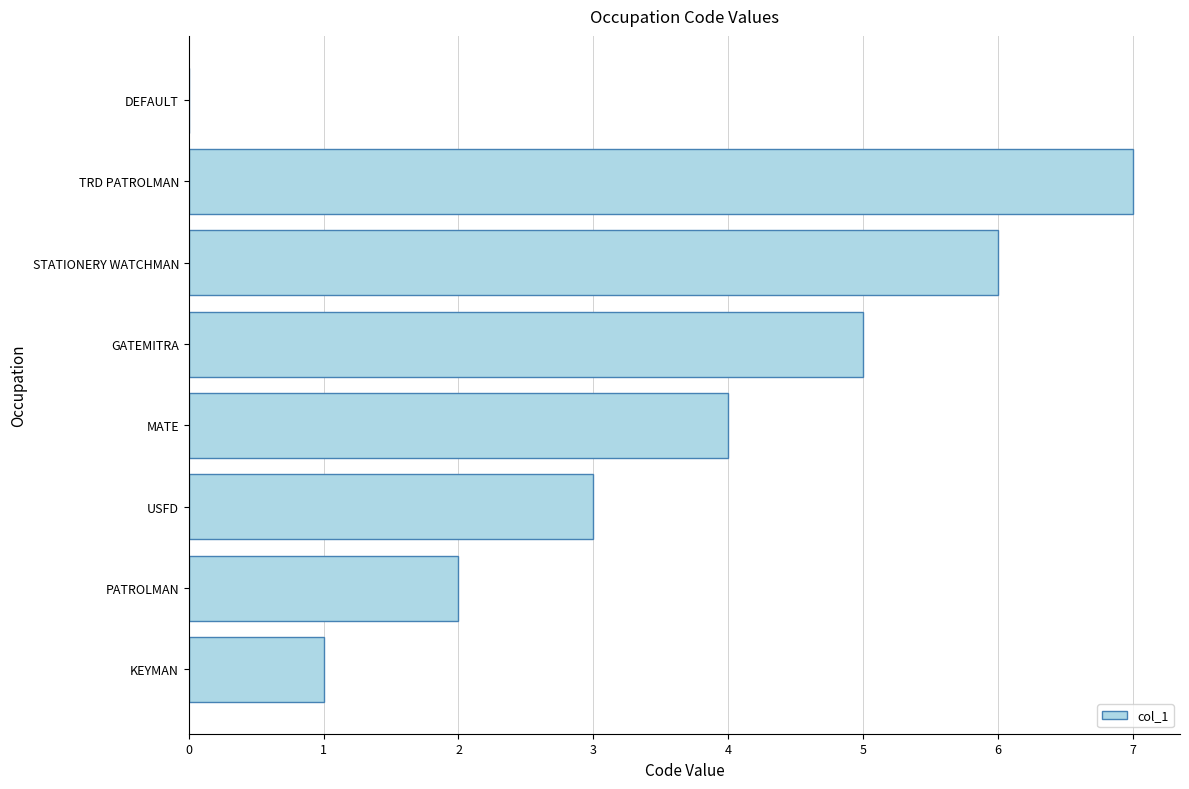

What is the greatest value displayed?

7